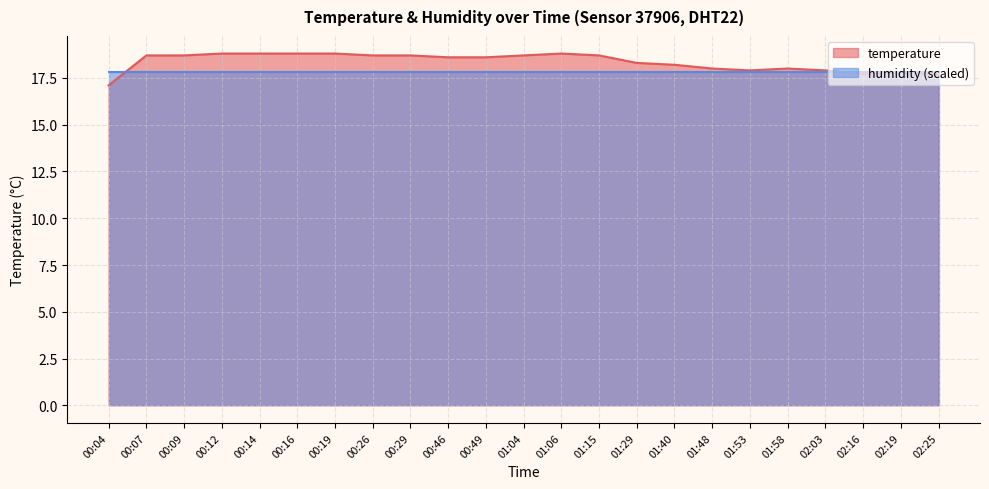

What is the approximate value at 02:16?

17.7